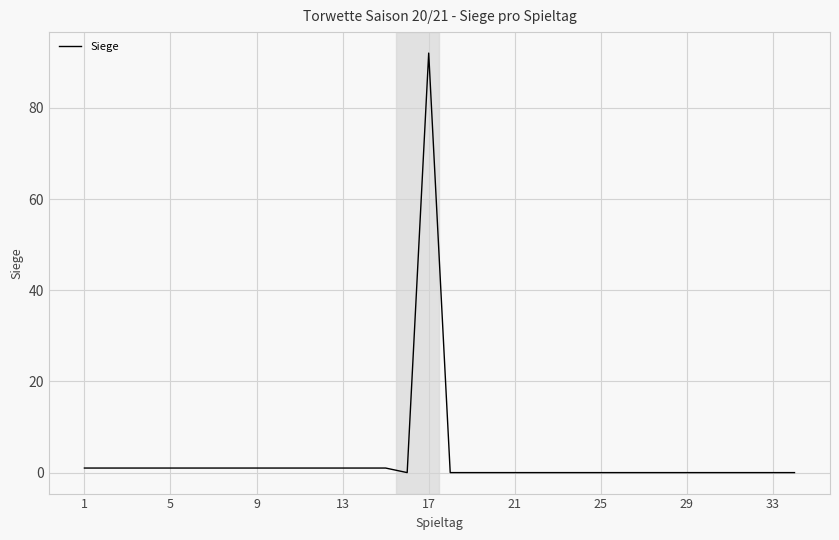

Reading right to left, extract all data points from this chart.

0	0	0	0	0	0	0	0	0	0	0	0	0	0	0	0	0	92	0	1	1	1	1	1	1	1	1	1	1	1	1	1	1	1